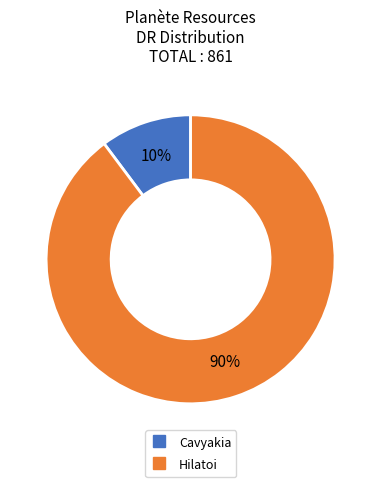

To the nearest percent, what percentage of the pie is Cavyakia?

10%